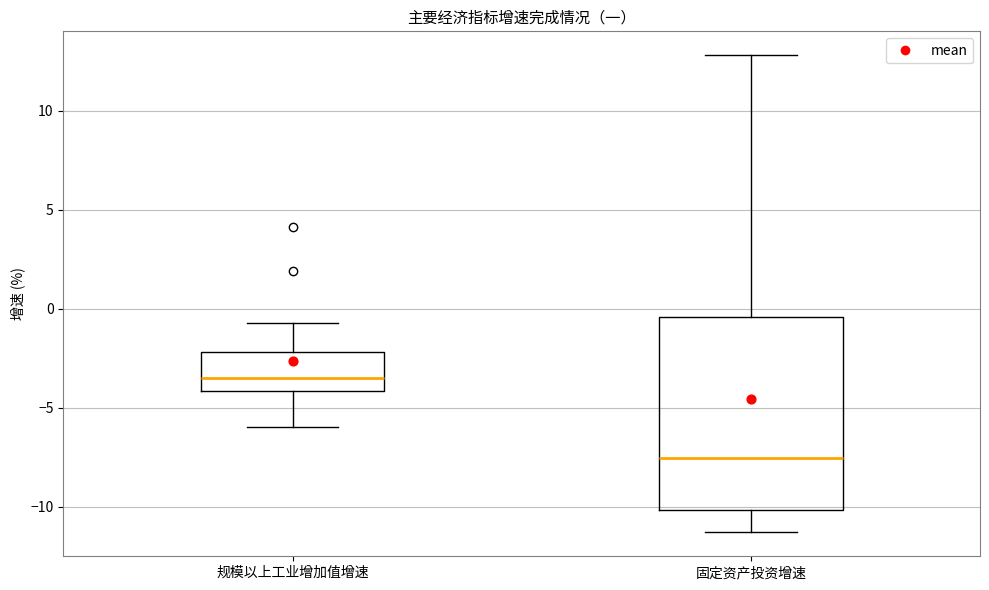

Comparing the boxes themselves (not the whiskers), which one is the tallest?

固定资产投资增速